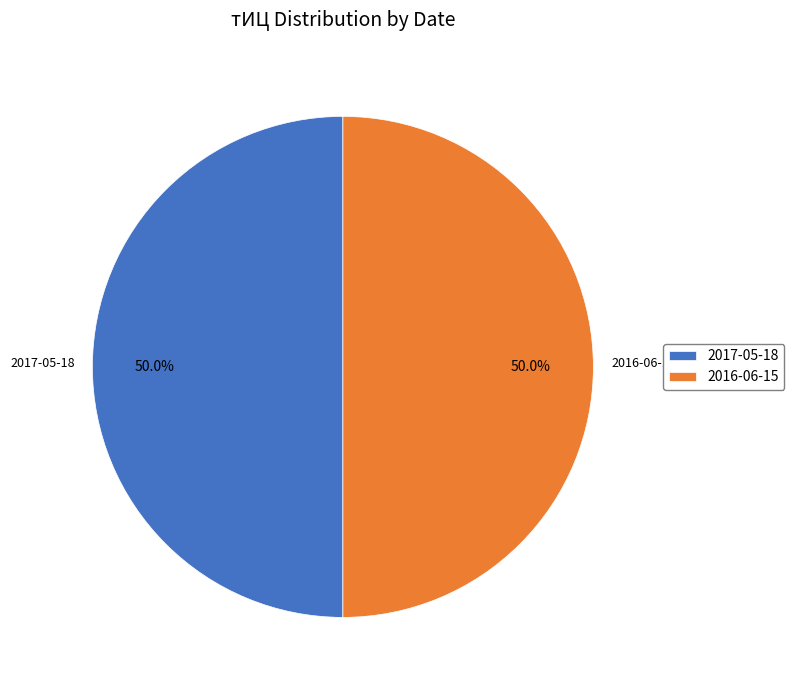

What is the ratio of the value at 2016-06-15 to the value at 2017-05-18?

1.0